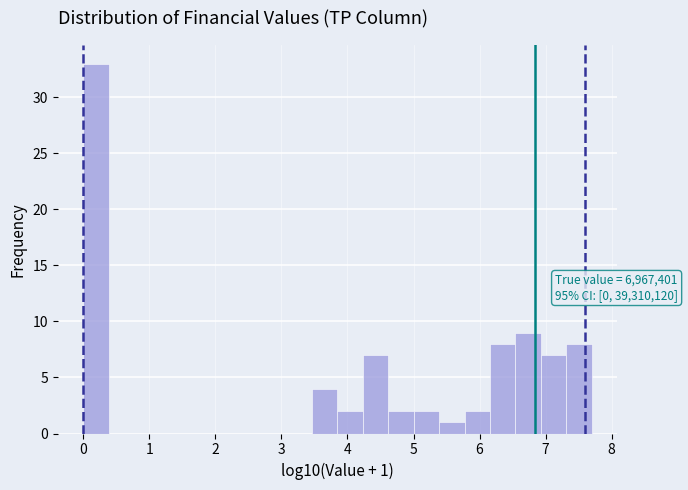

Around what value on the x-axis is the tallest bar? Give the approximate position of its centre, as read against the axis.

0.2